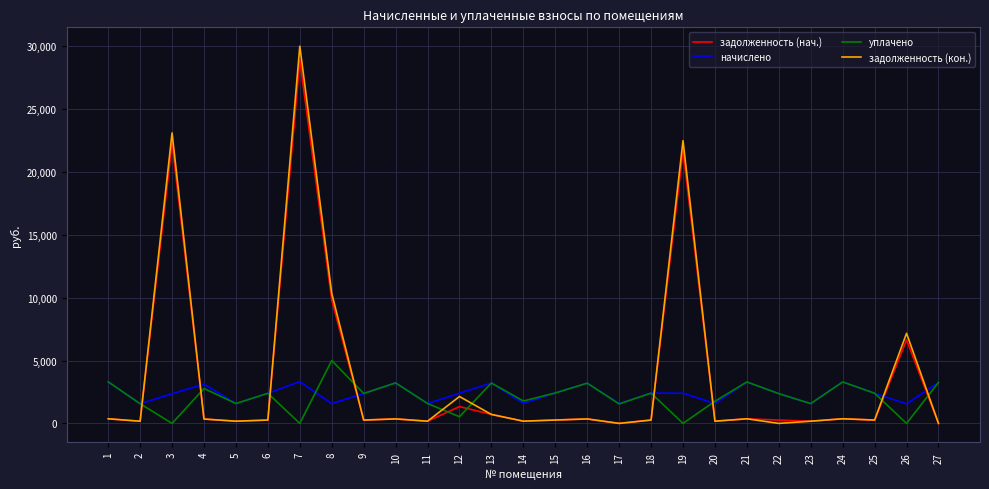

True or false: начислено has a value of 1013.8 at 1.

False